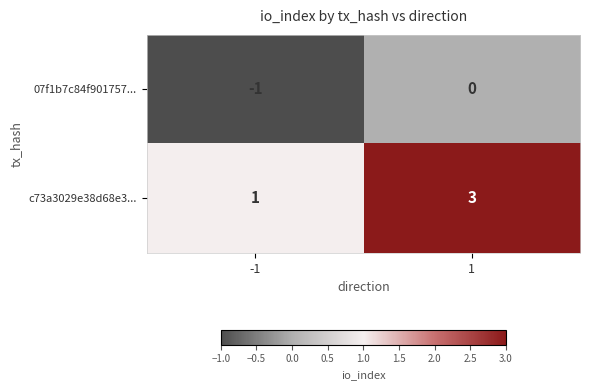

Reading left to right, extract all data points from this chart.

07f1b7c84f901757...: -1=-1	1=0
c73a3029e38d68e3...: -1=1	1=3